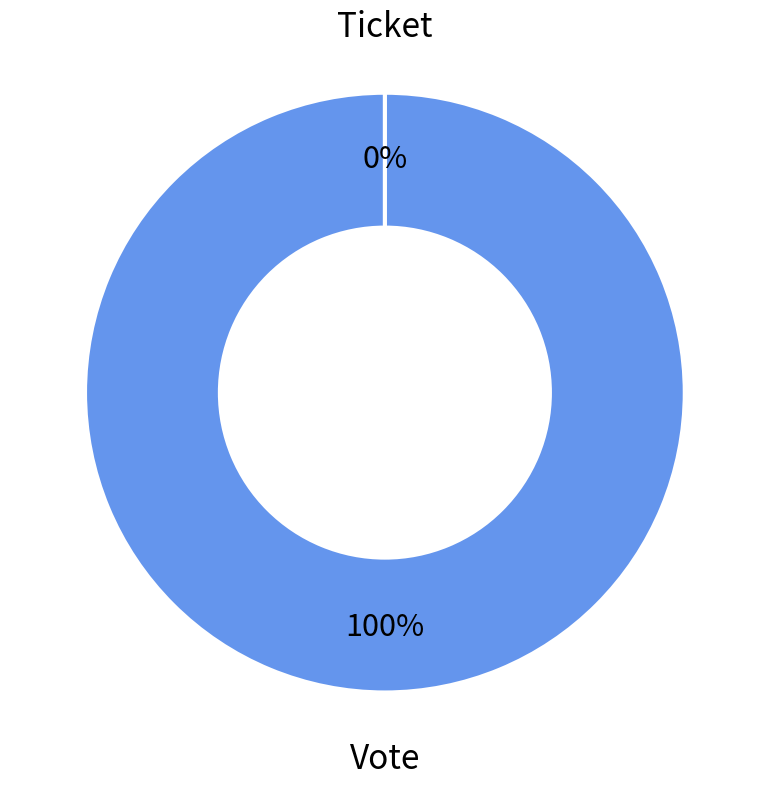

To the nearest percent, what percentage of the pie is Vote?

100%